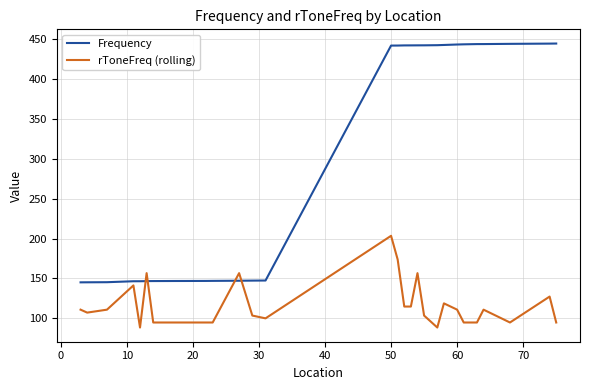

What is the smallest value displayed?

88.5